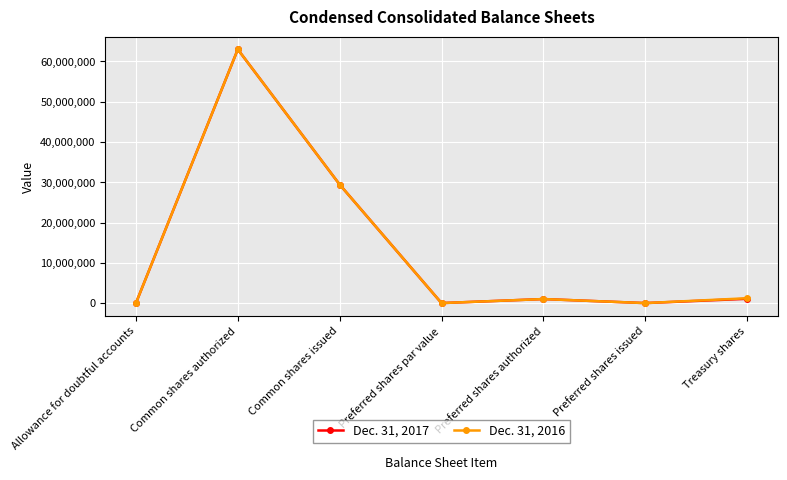

At which category does Dec. 31, 2016 reach its first local peak?

Common shares authorized